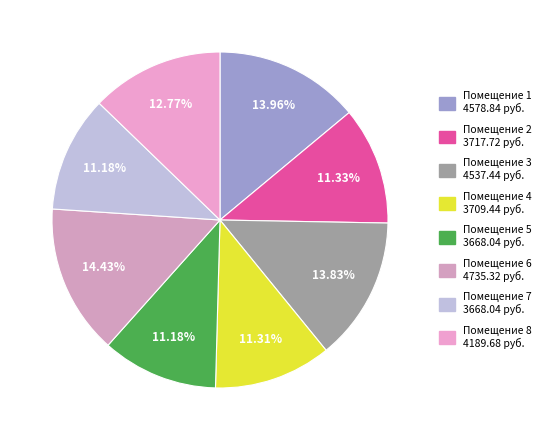

How many segments does this pie chart have?

8